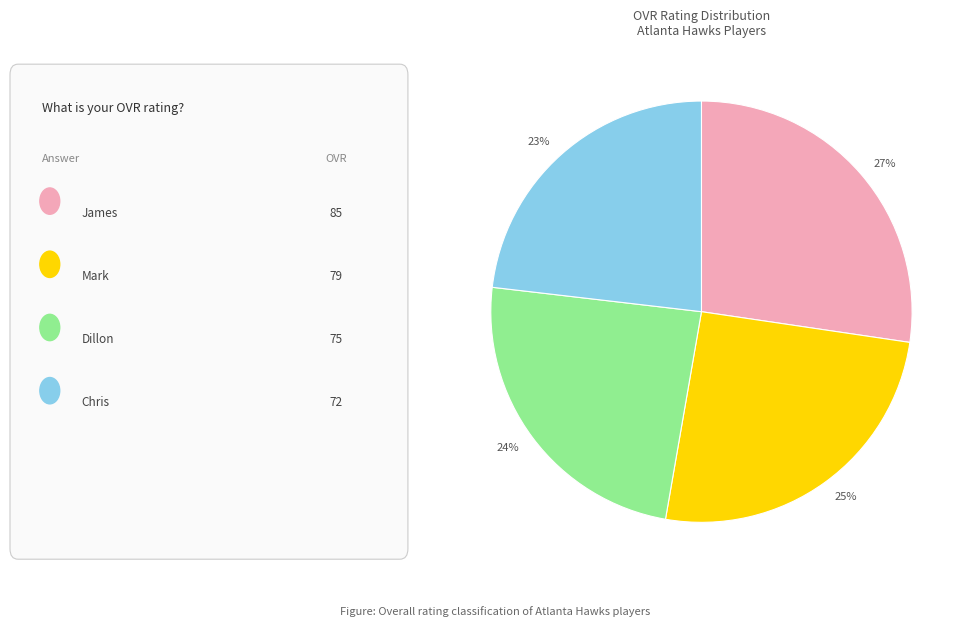

Rank the categories by value from highest to lowest.

27%, 25%, 24%, 23%